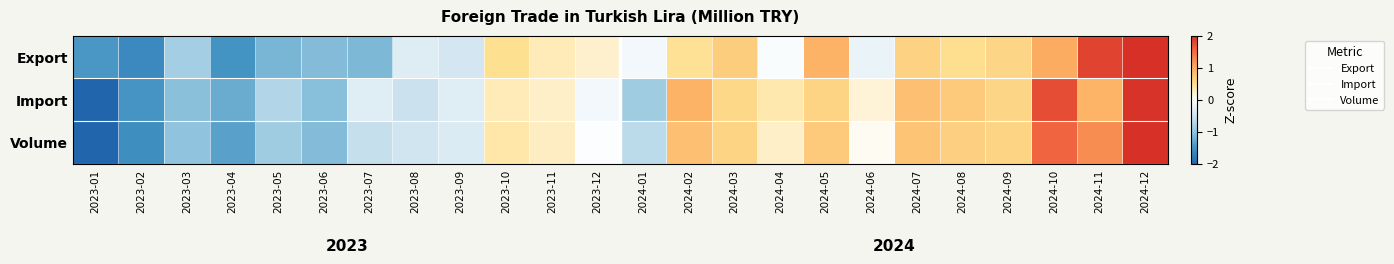

List the series in order of their peak value, lowest first.

Import, Volume, Export